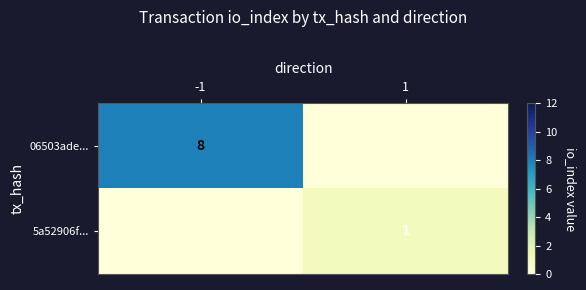

Is it true that 5a52906f... equals 2 at 1?

False